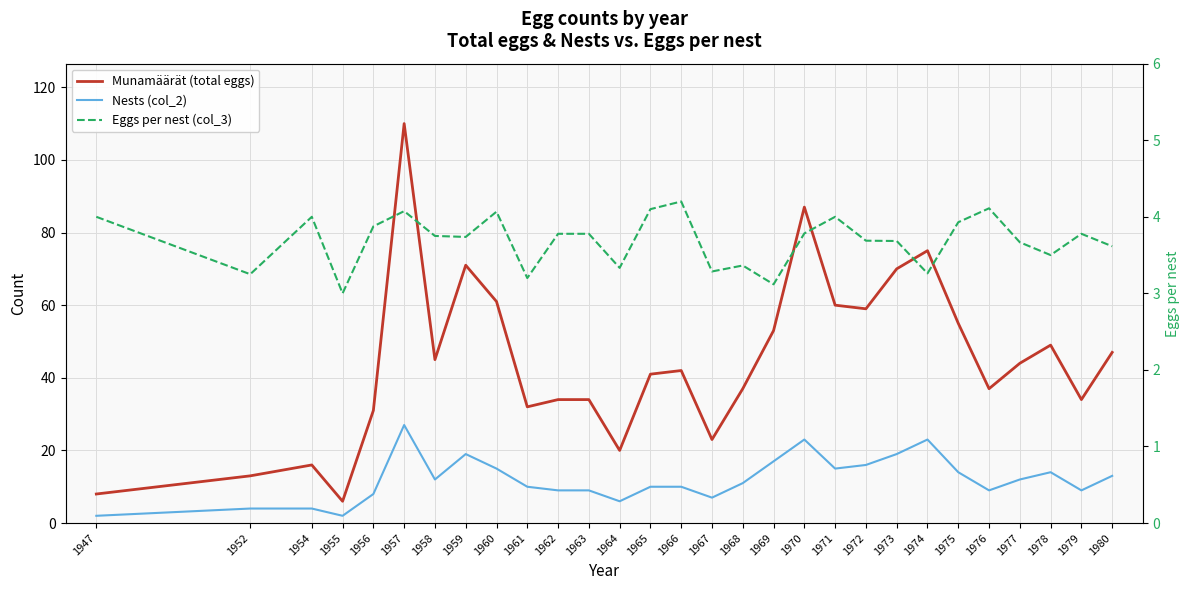

What is the total value across all series at 1954?

24.0